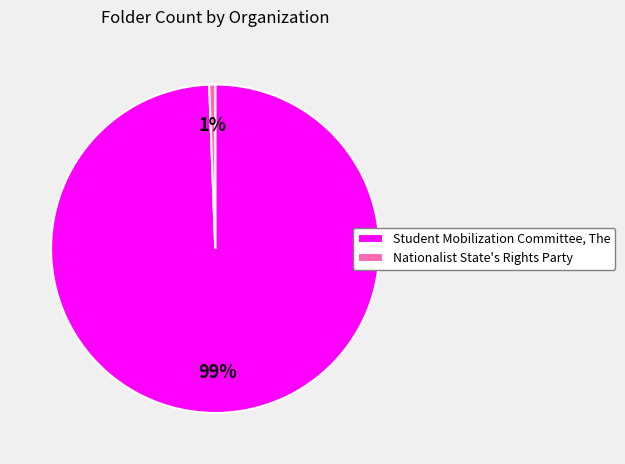

Which category accounts for the majority?

Student Mobilization Committee, The